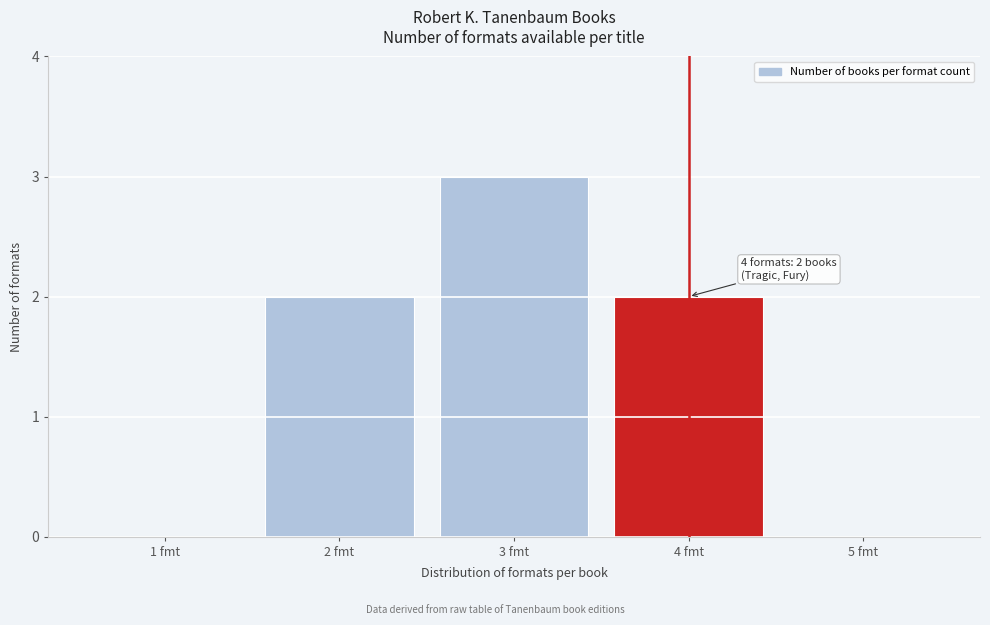

Which range on the x-axis has the tallest bar?

2.5 to 3.5